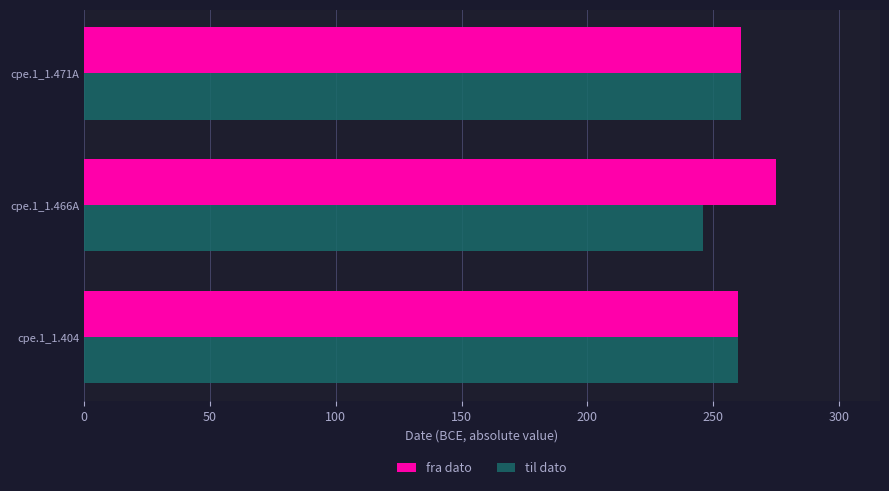

List the series in order of their peak value, highest first.

fra dato, til dato